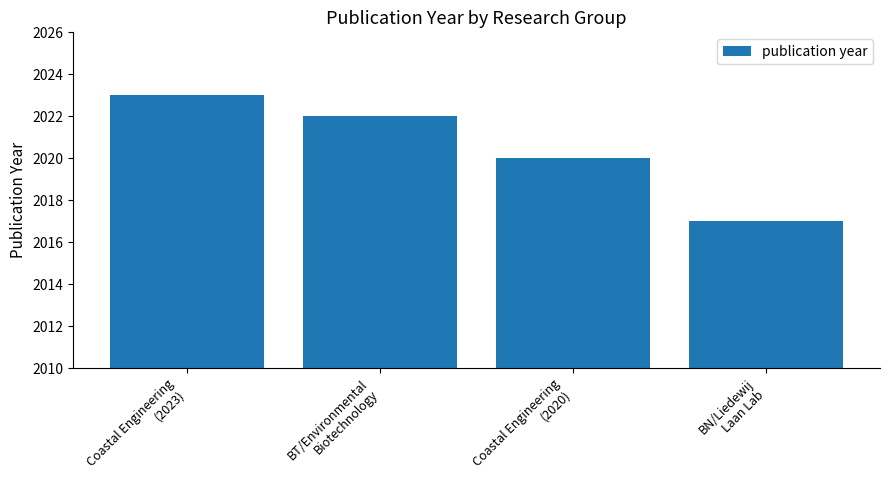

Count the number of categories in the chart.

4